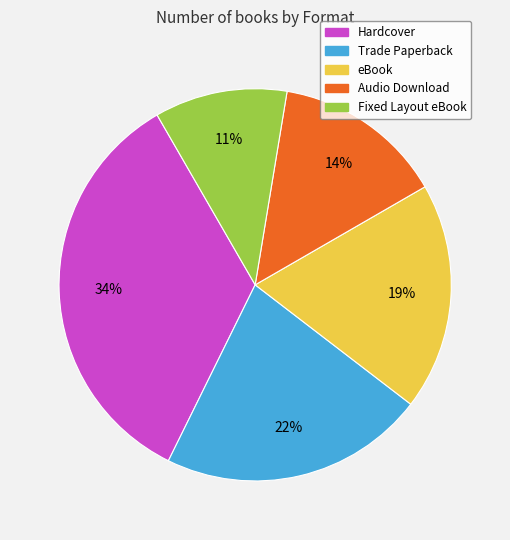

To the nearest percent, what portion does eBook represent?

19%